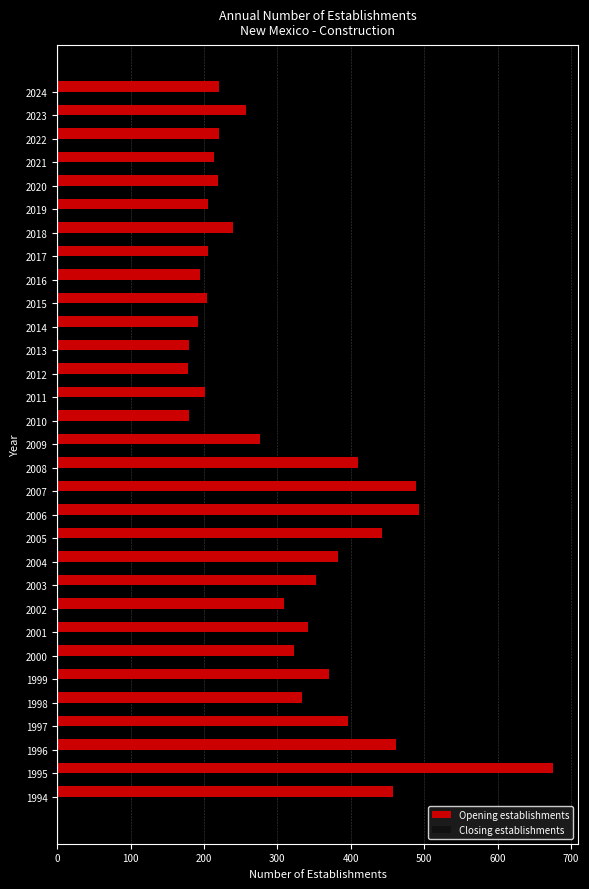

Is it true that the value at 2016 is 195?

True